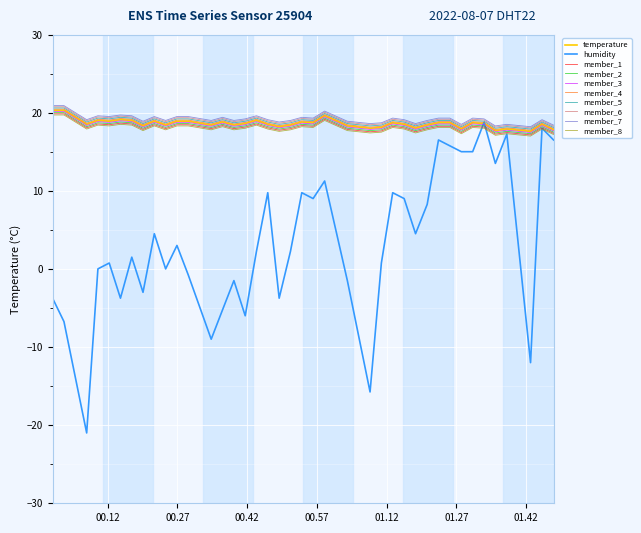

What is the smallest value displayed?

-21.0